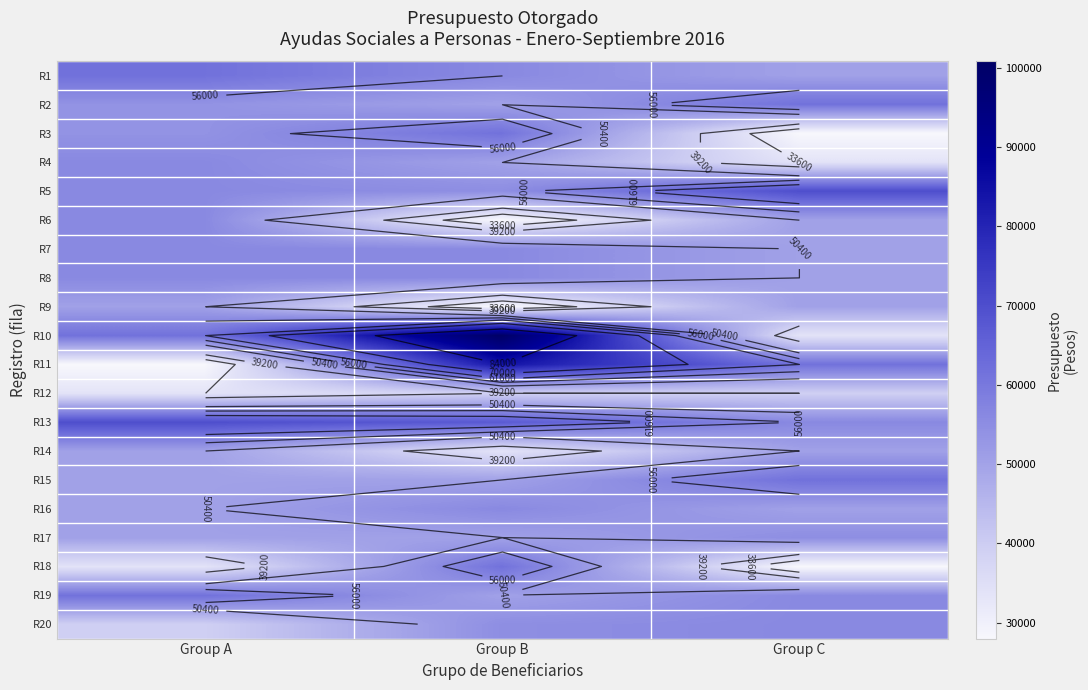

Count the number of categories in the chart.

3